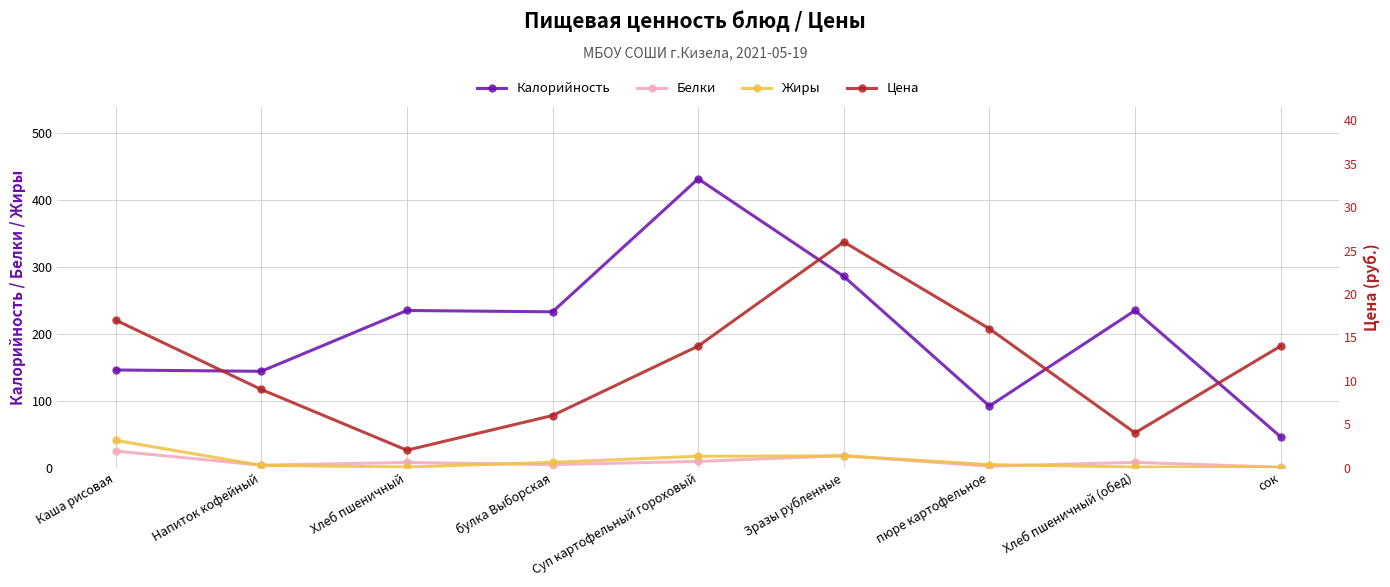

What is the smallest value displayed?

0.1